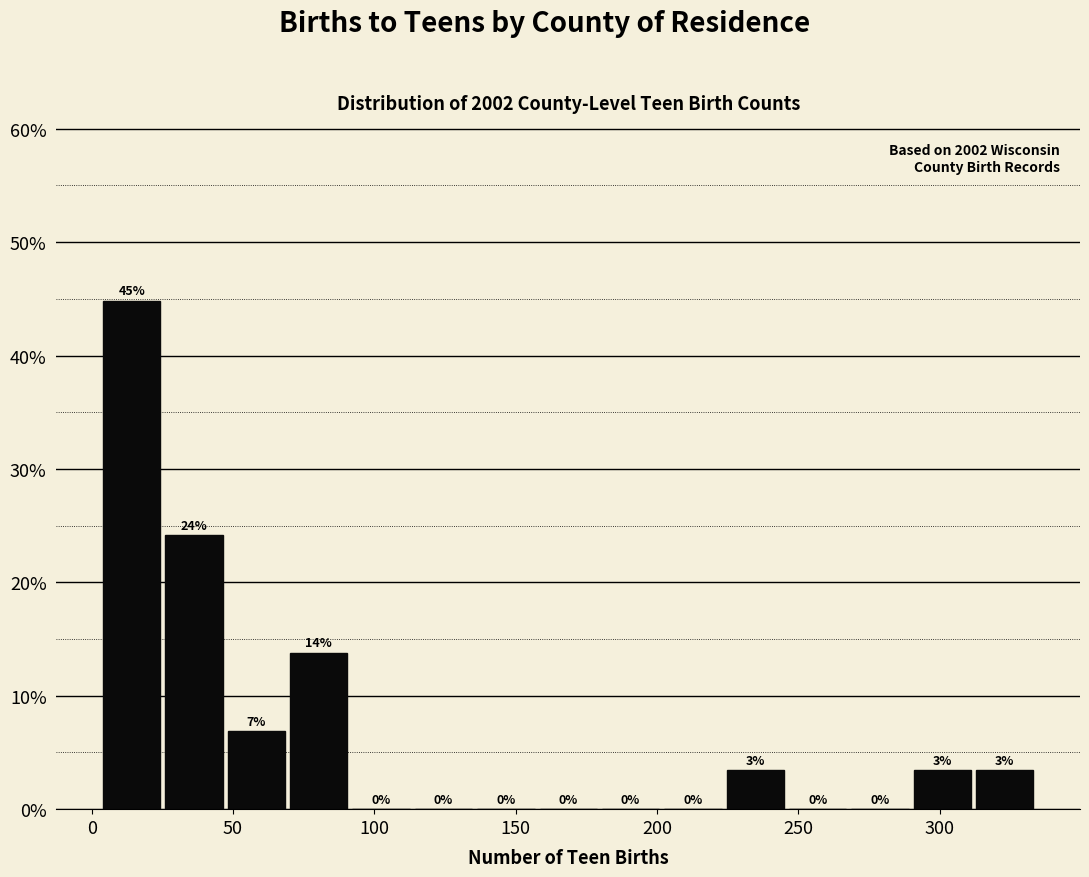

Which range on the x-axis has the tallest bar?

5 to 25